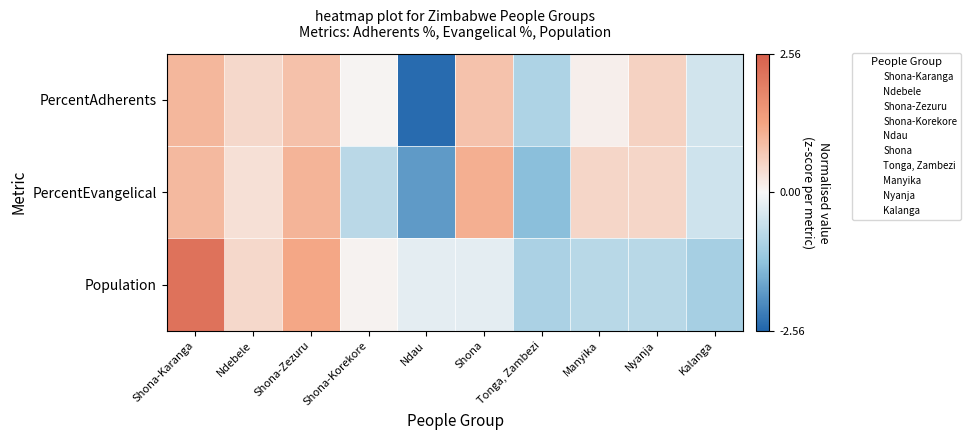

Which series changed the most between Shona-Karanga and Shona-Korekore?

Population